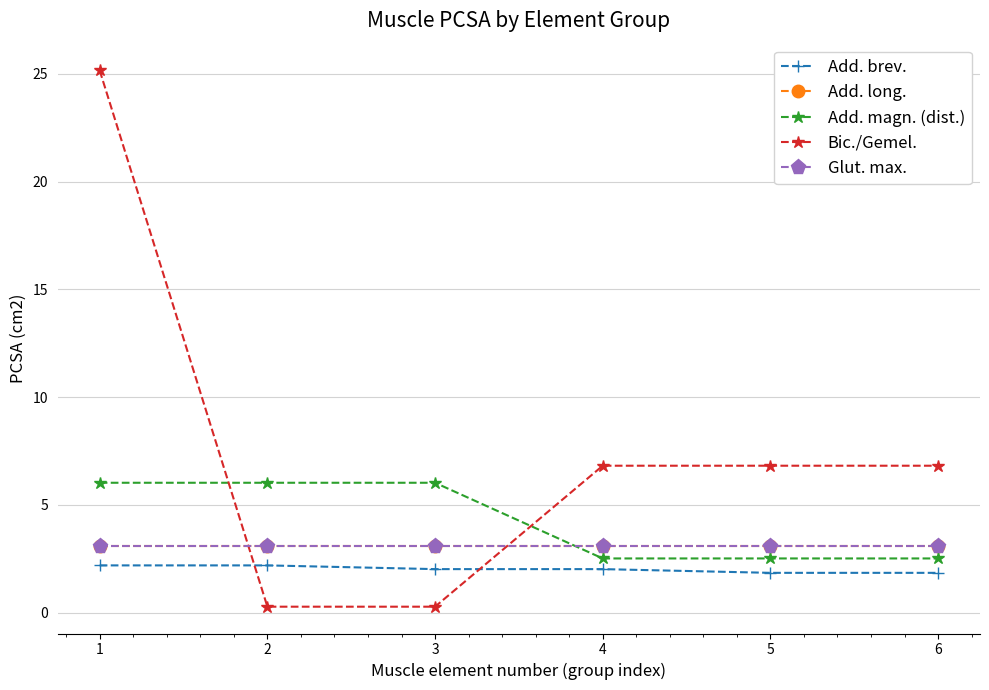

True or false: Bic./Gemel. has more than 1 points higher than both neighbors.

False